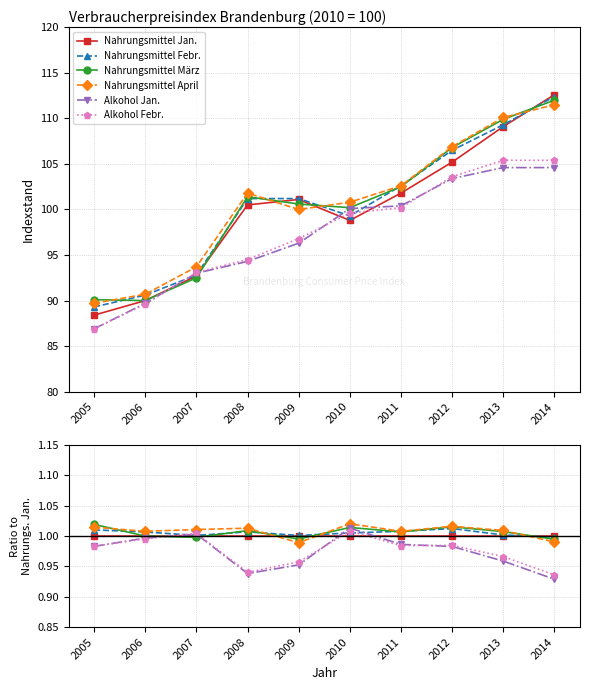

True or false: Nahrungsmittel April and Nahrungsmittel März cross at least once.

True